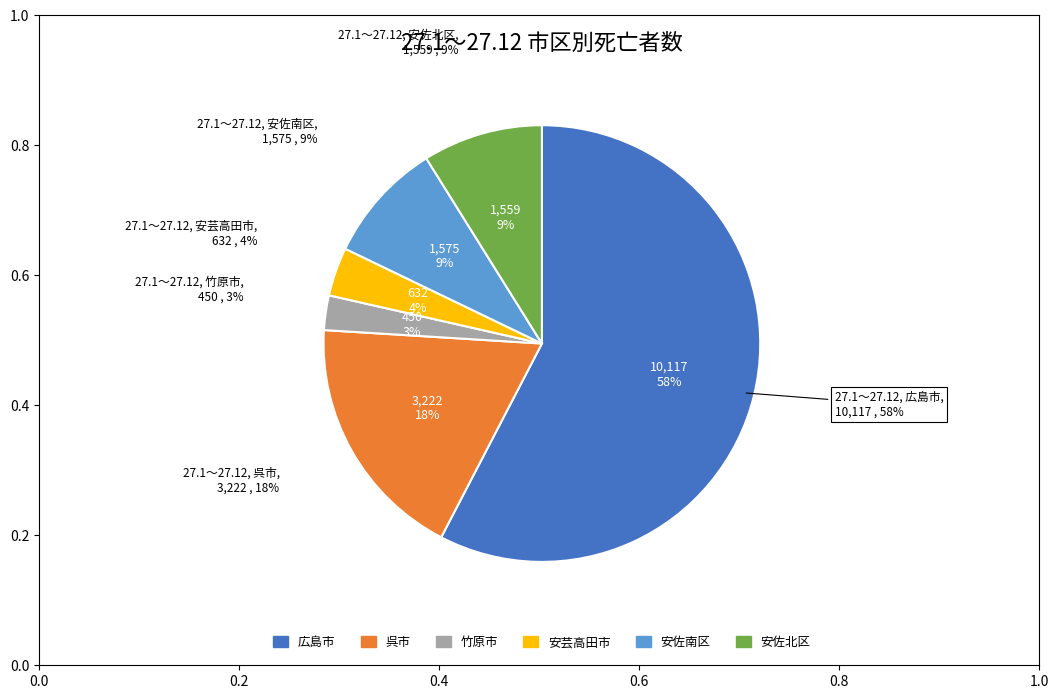

How many segments does this pie chart have?

6